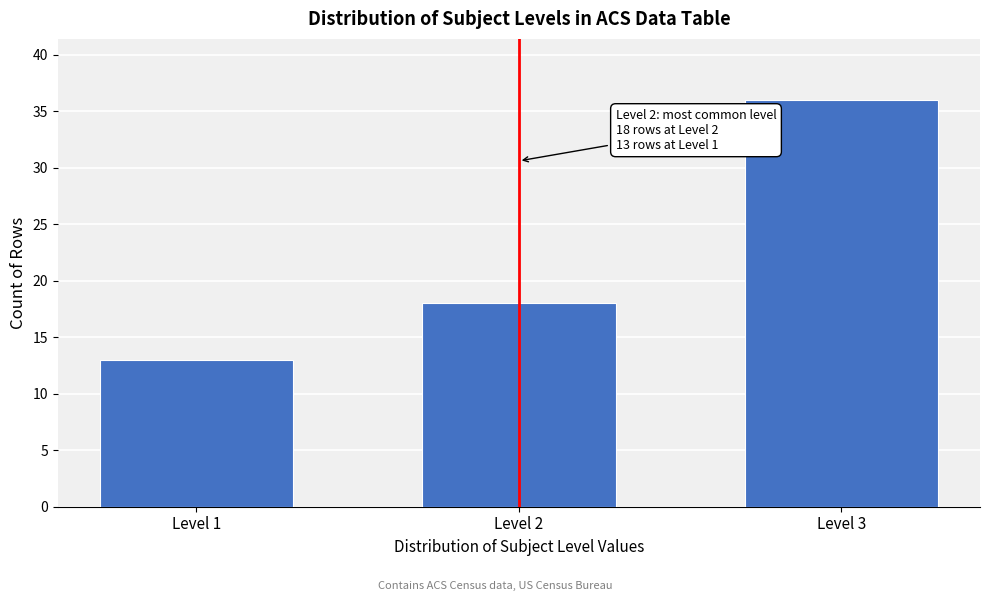

Reading right to left, list all the values displayed in this chart.

Level 3=36	Level 2=18	Level 1=13